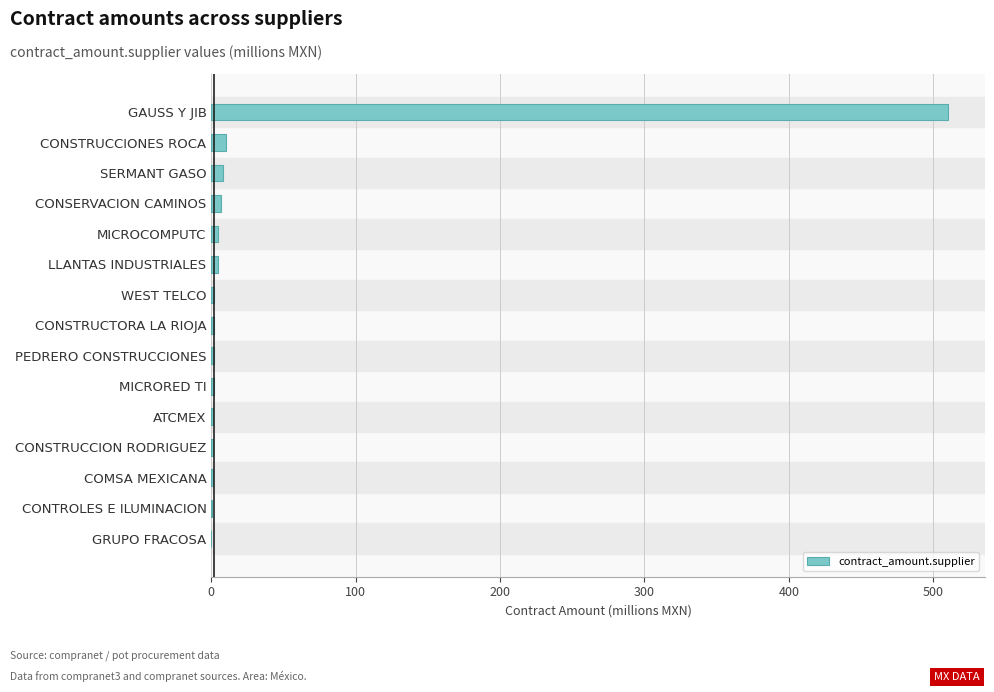

What value does the data have at GAUSS Y JIB?

510.3